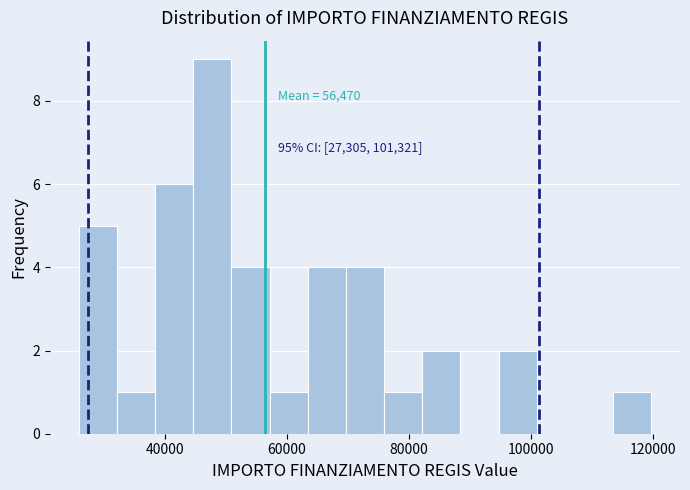

Read against the x-axis, roughly where is the centre of the tallest bar?

48000